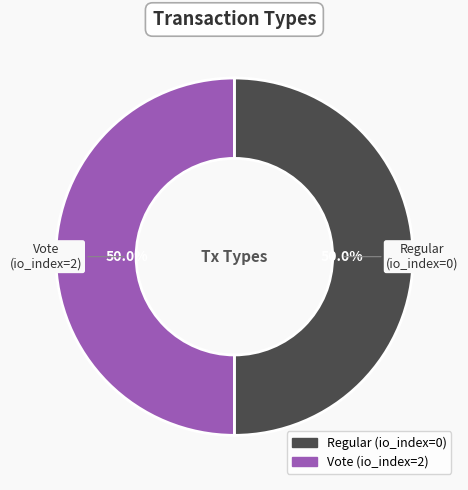

How many segments does this pie chart have?

2